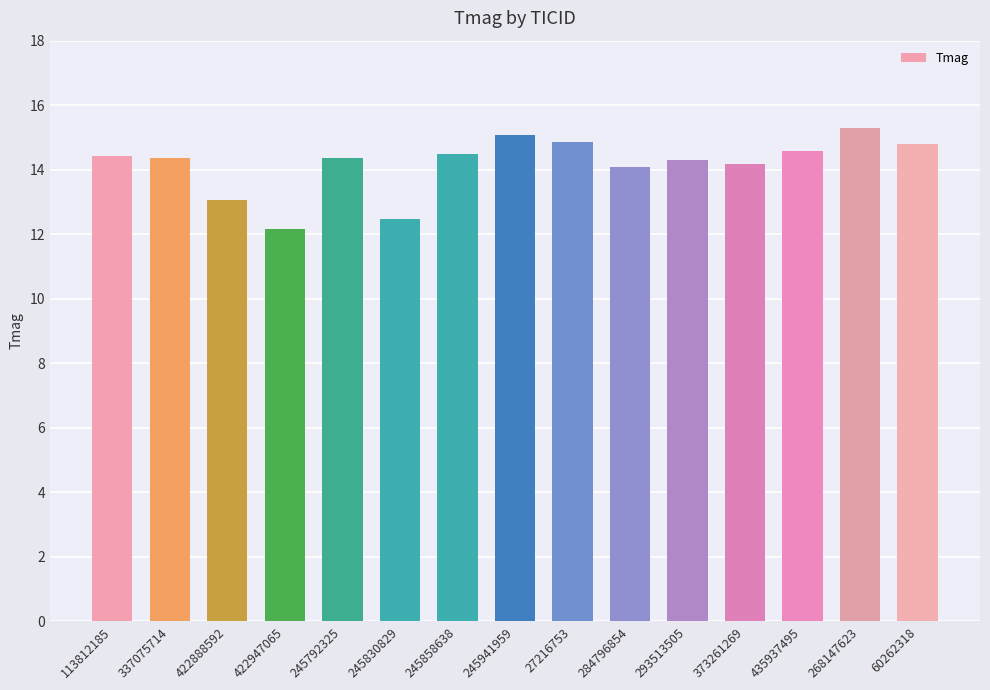

Which label corresponds to the largest value in the chart?

268147623